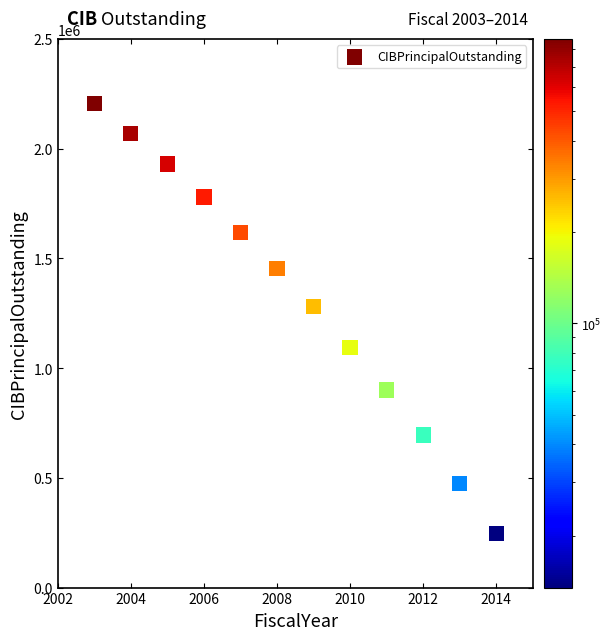

What is the range of Y values (max minus min)?

1960000